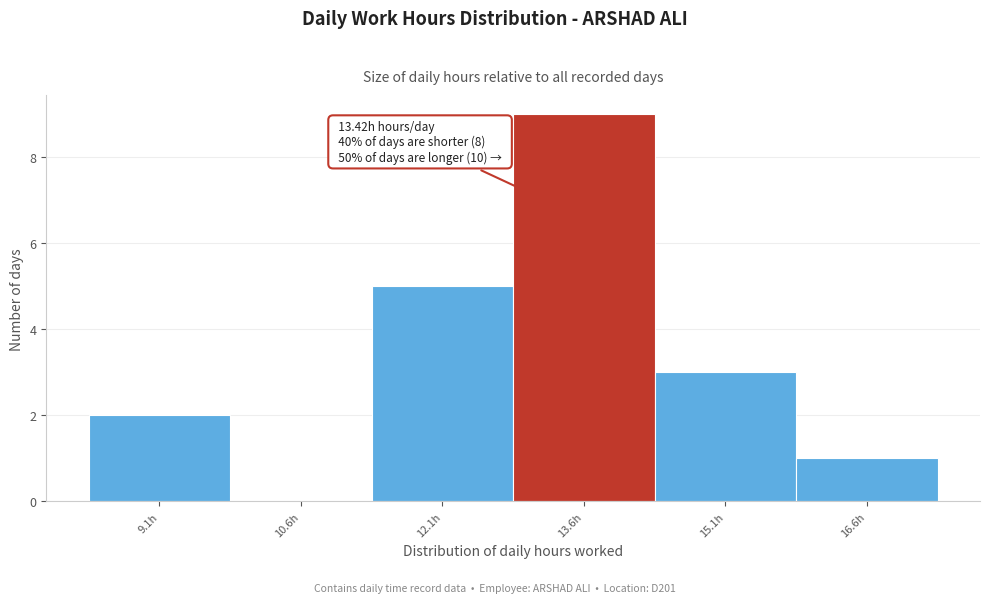

Over which range of the x-axis is the bar tallest?

12.8 to 14.4